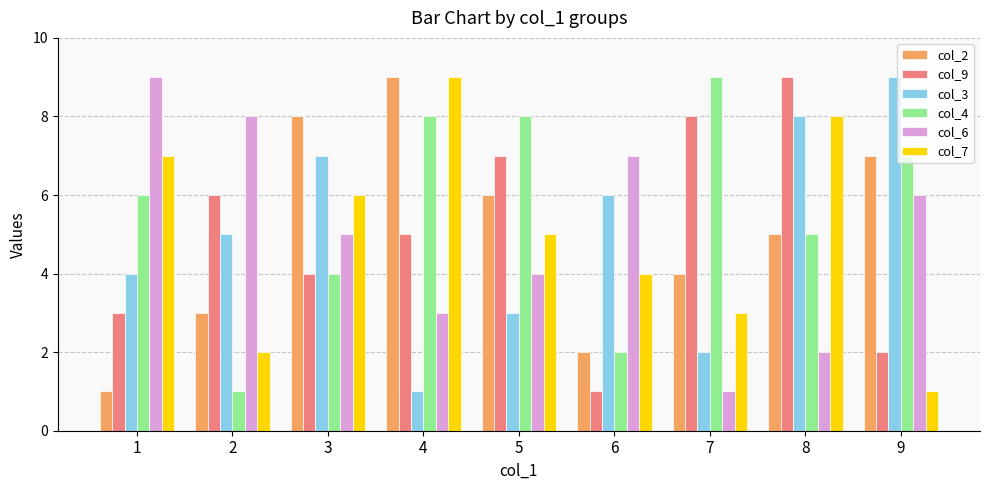

What value does the col_6 series have at 1?

9